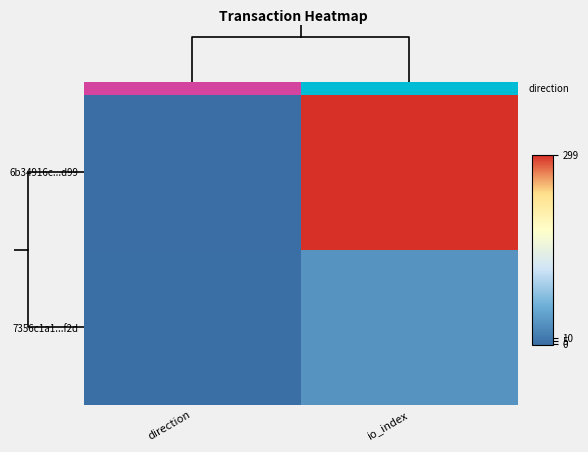

Read the 7356c1a1...f2d value at direction.

1